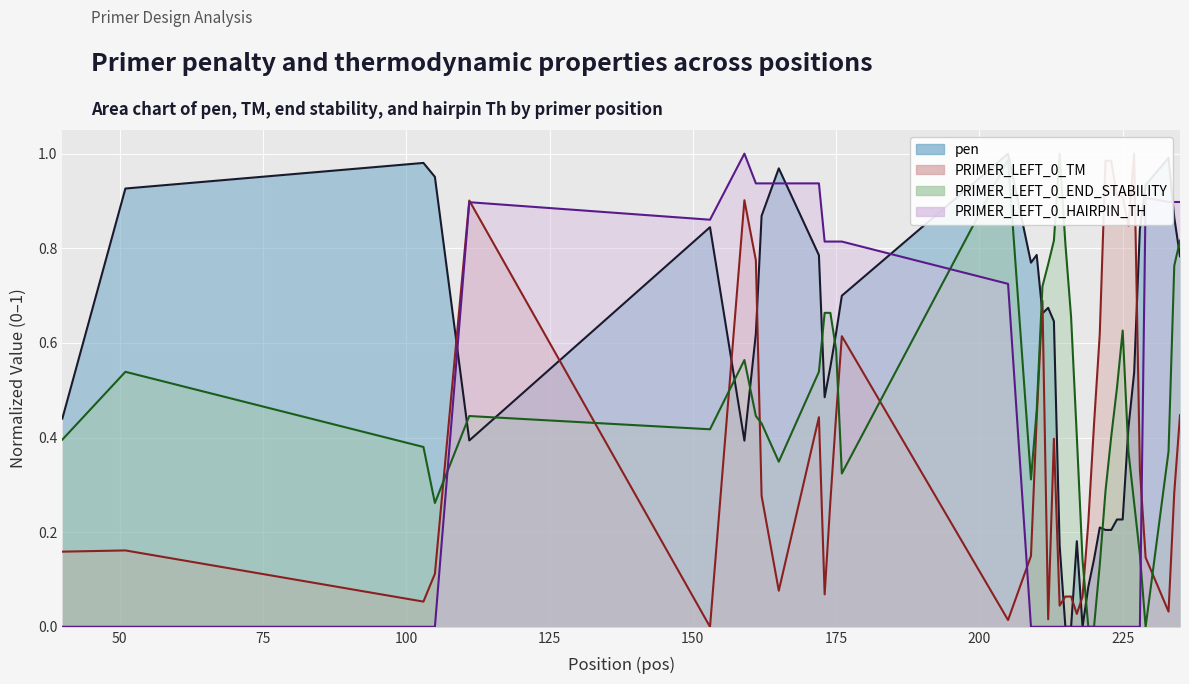

How many interior local valleys does the pen series have?

7